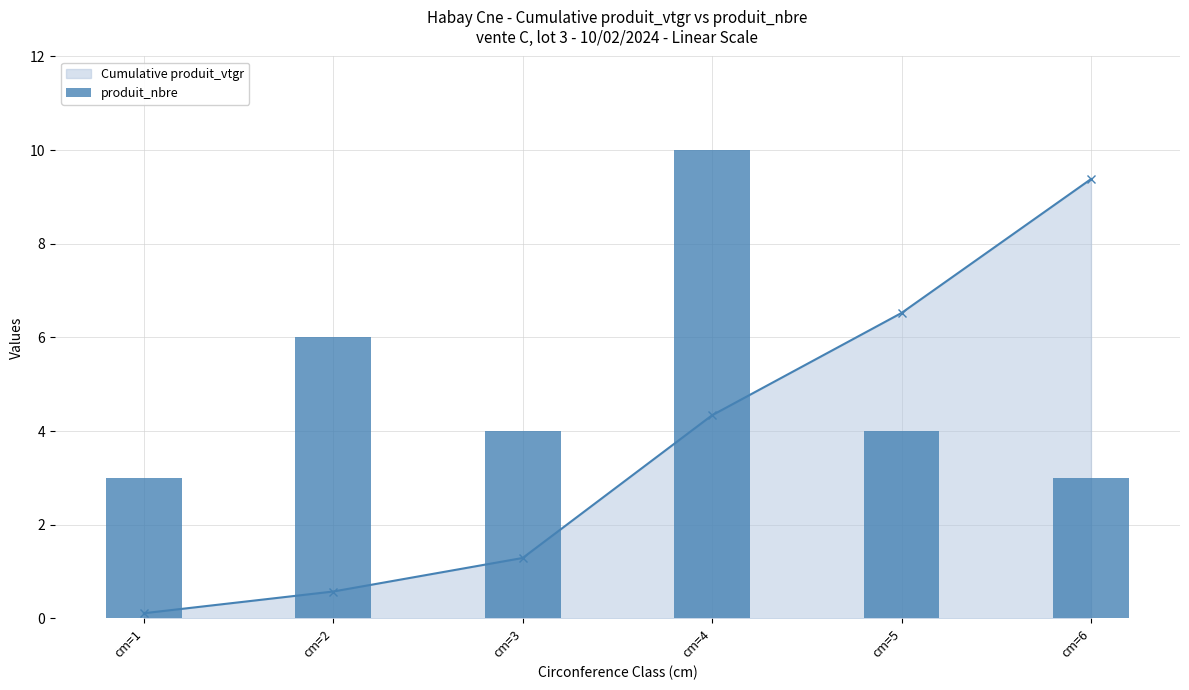

Where is the data nearest to the value 6?

cm=2